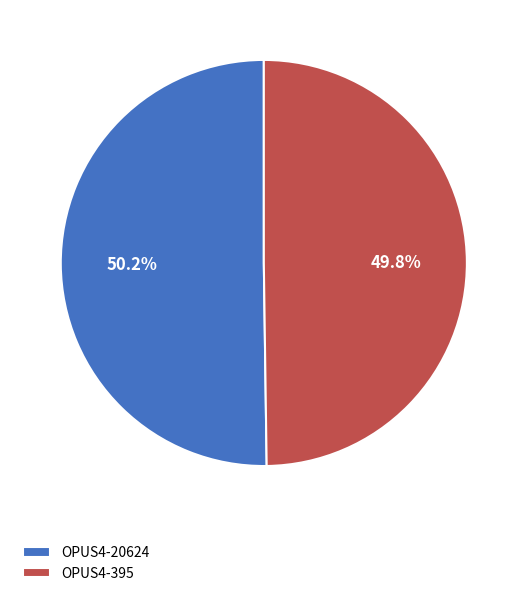

What percentage is NOT represented by OPUS4-20624?

49.8%